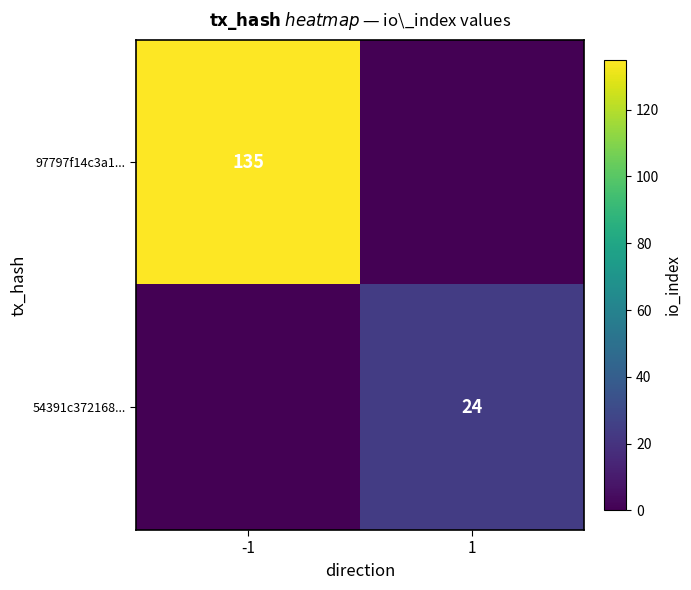

Between -1 and 1, which is larger?

-1